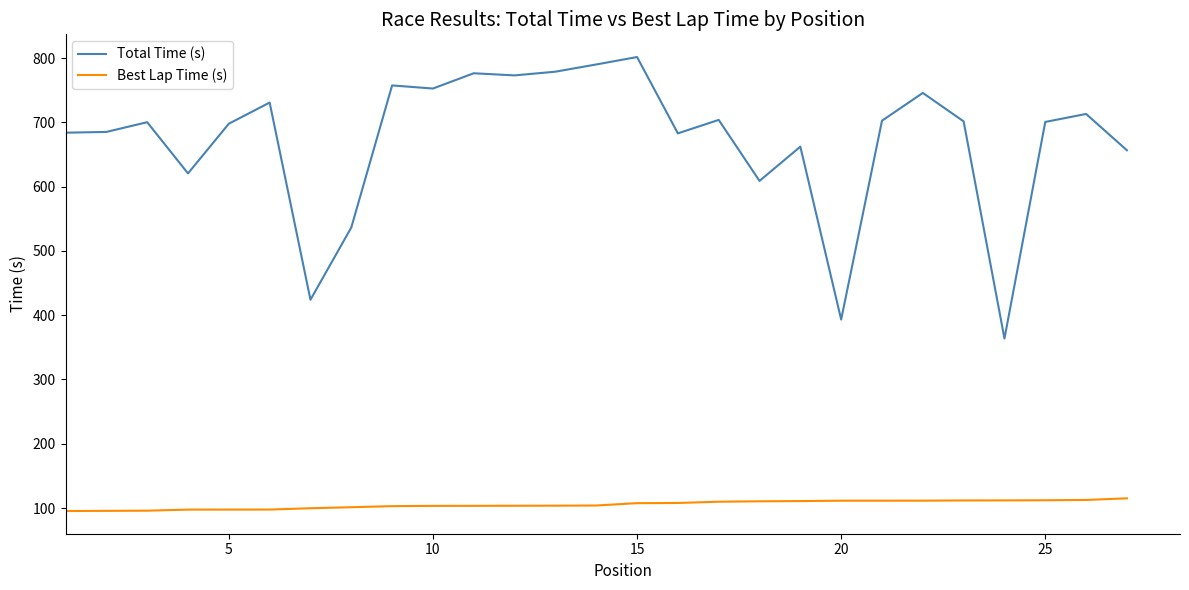

List the series in order of their peak value, highest first.

Total Time (s), Best Lap Time (s)